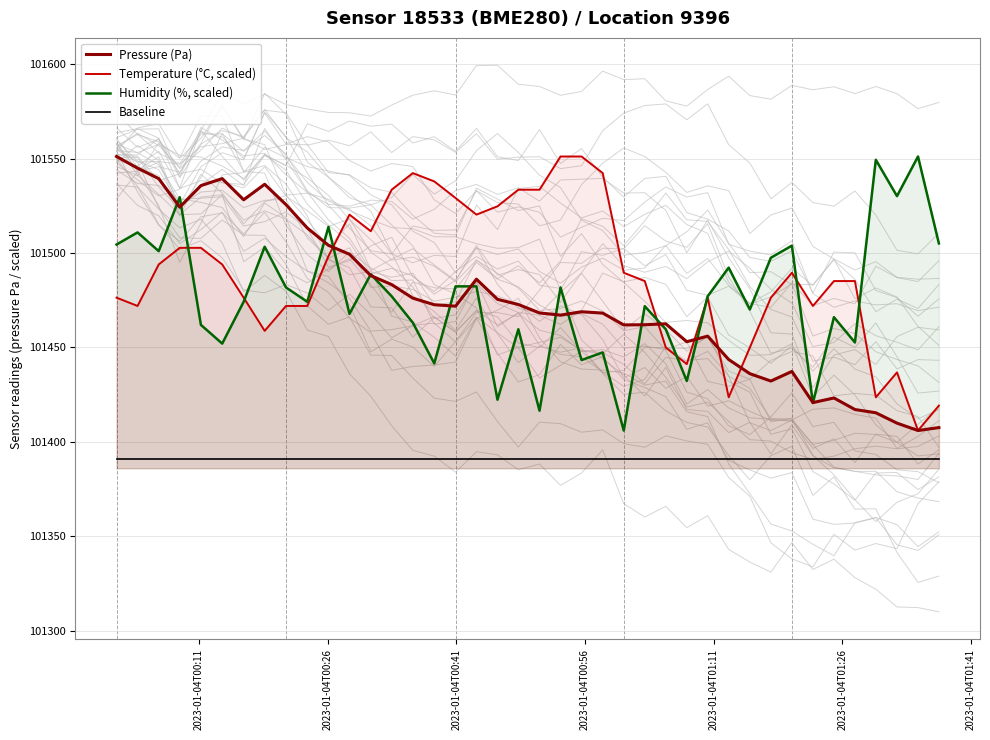

Count the number of data series in this chart.

4